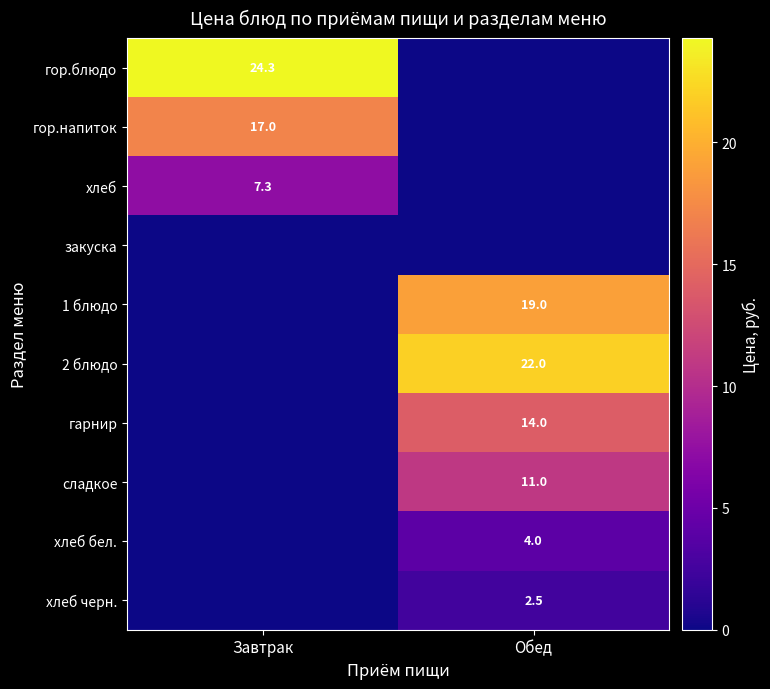

Is the value of хлеб at Завтрак greater than the value of 1 блюдо at Обед?

No